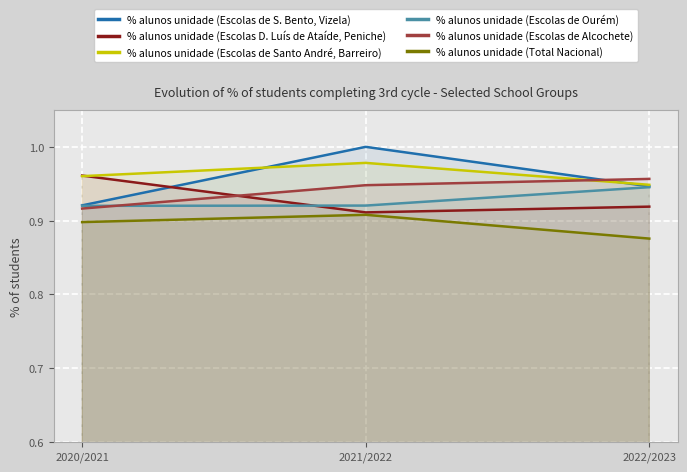

Which series has the largest total across all categories?

% alunos unidade (Escolas de Santo André, Barreiro)